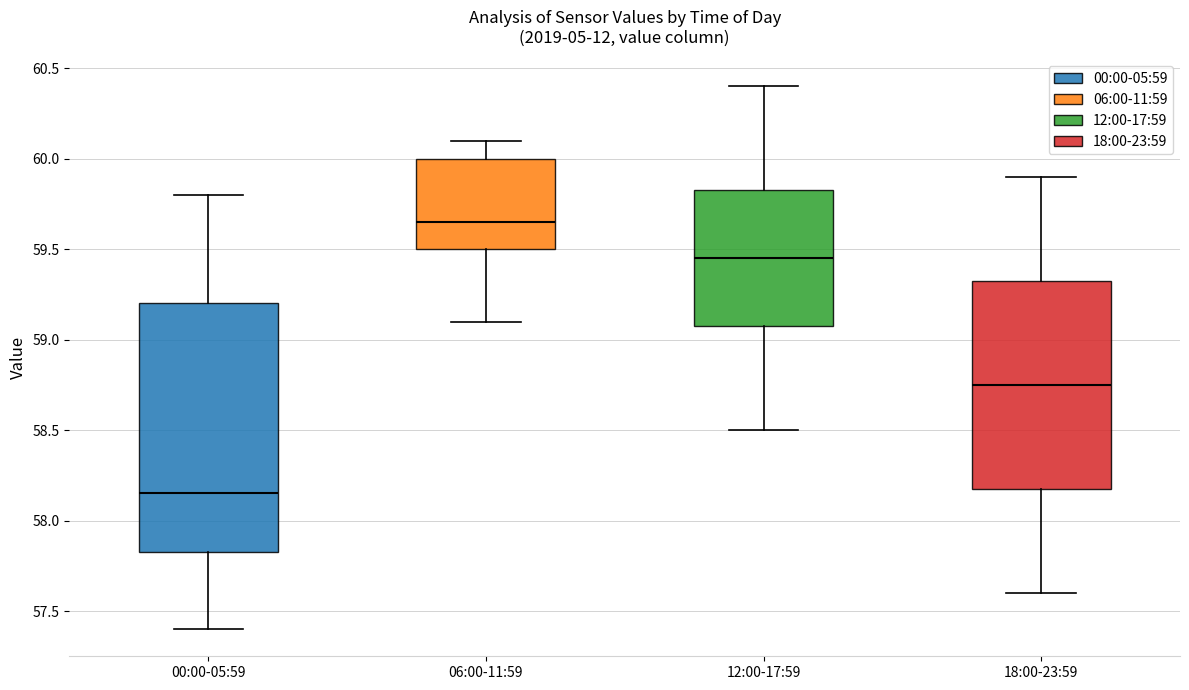

Which box has the lowest median line?

00:00-05:59